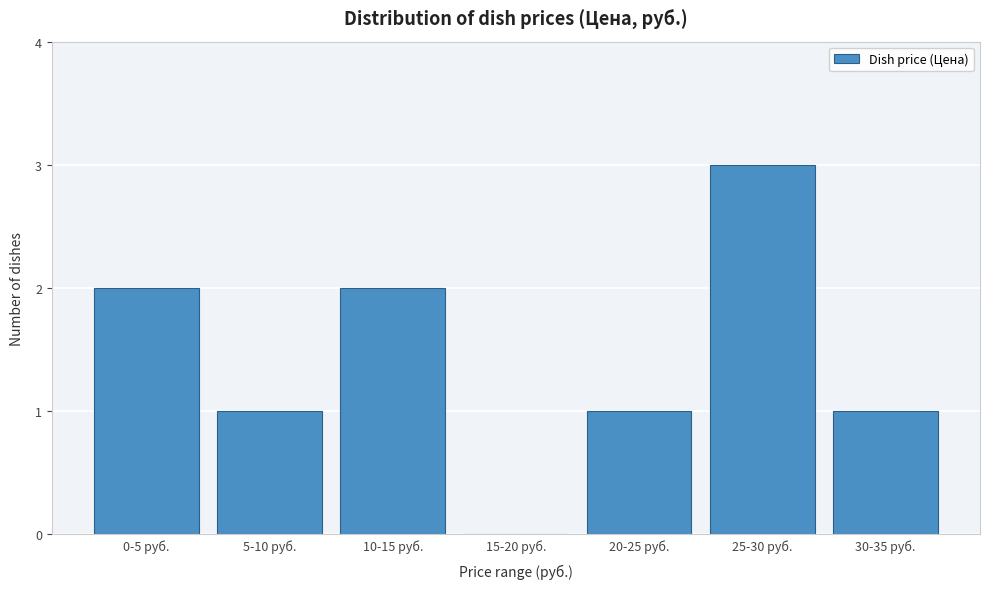

Reading right to left, extract all data points from this chart.

30-35 руб.=1	25-30 руб.=3	20-25 руб.=1	15-20 руб.=0	10-15 руб.=2	5-10 руб.=1	0-5 руб.=2